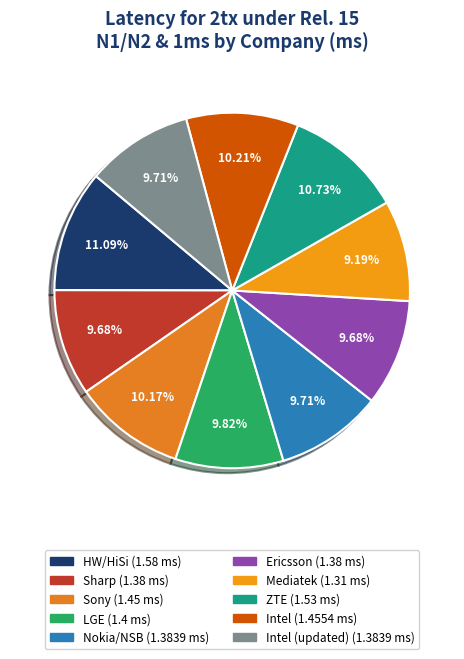

Rank the categories by value from lowest to highest.

Mediatek, Sharp, Ericsson, Nokia/NSB, Intel (updated), LGE, Sony, Intel, ZTE, HW/HiSi